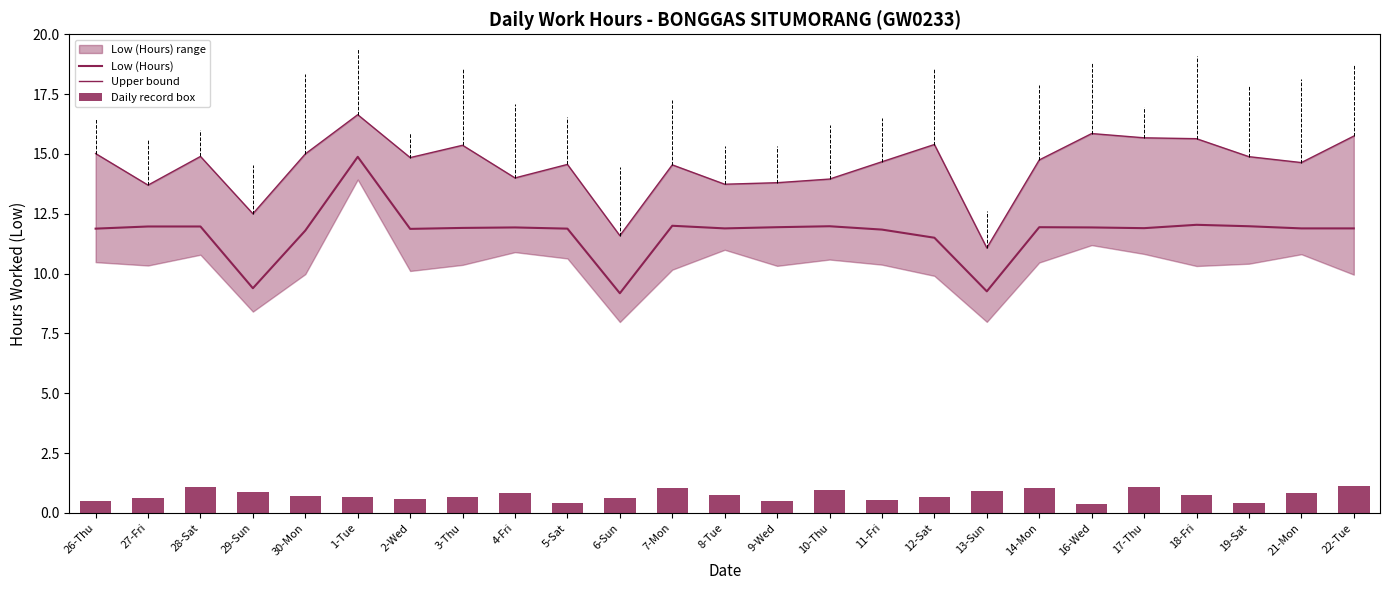

Between 13-Sun and 6-Sun, which is larger?

13-Sun